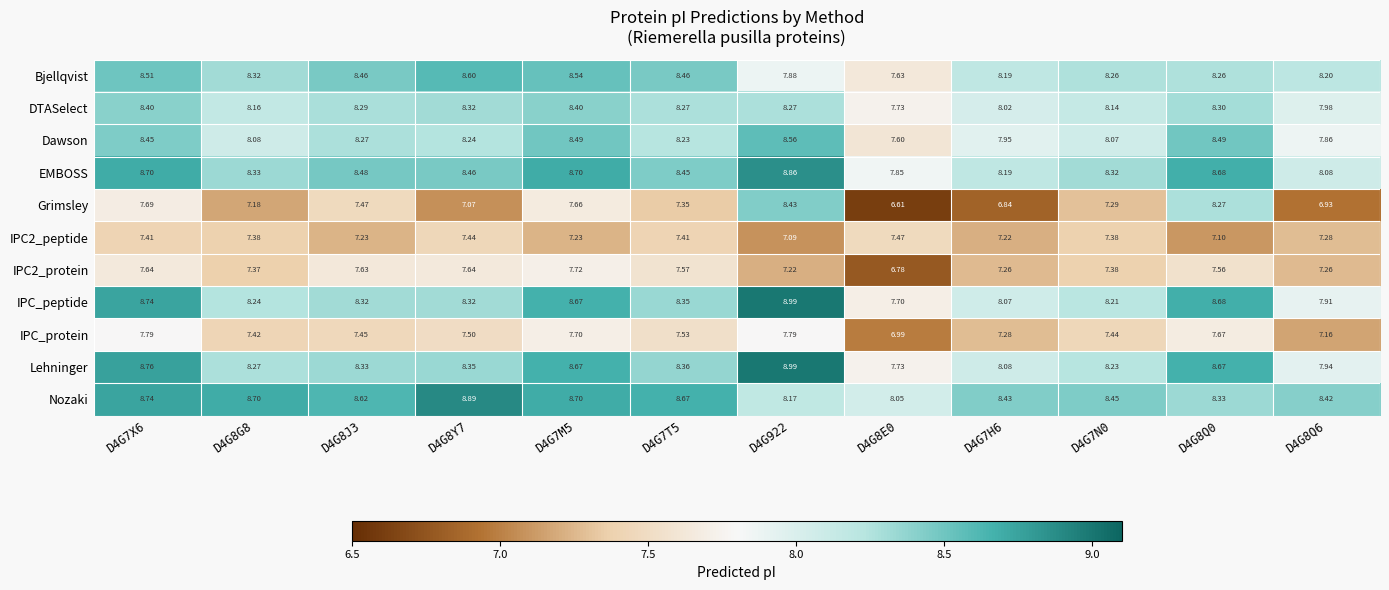

Is the value of Lehninger at D4G8E0 greater than the value of IPC_protein at D4G8Q6?

Yes